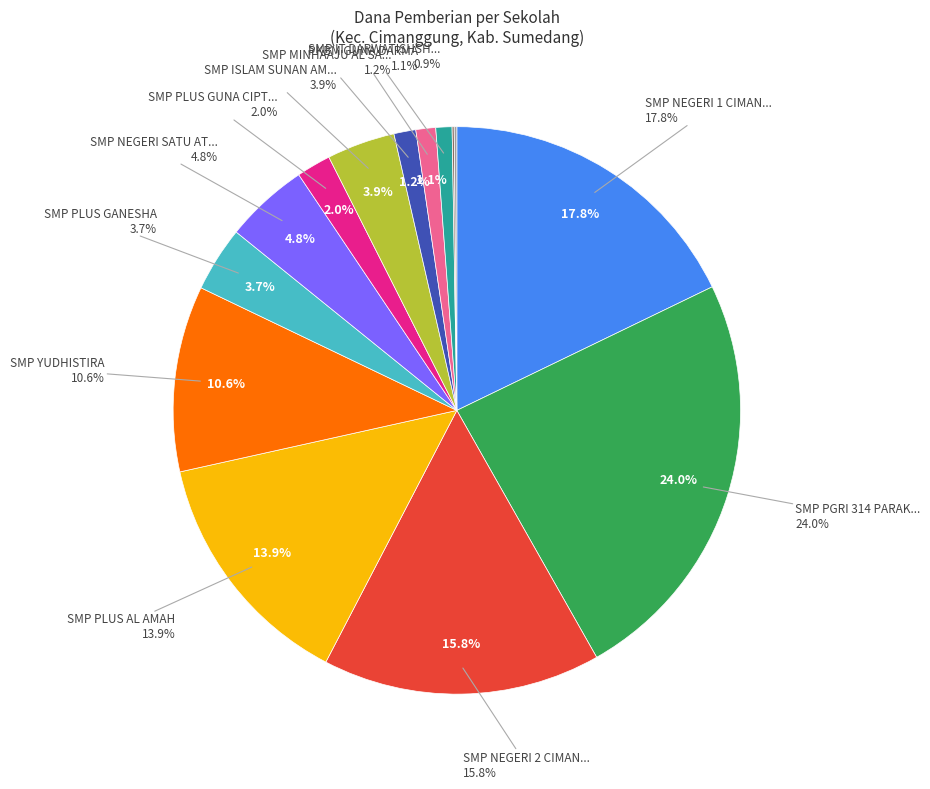

Is there any slice that represents more than half of the pie?

No